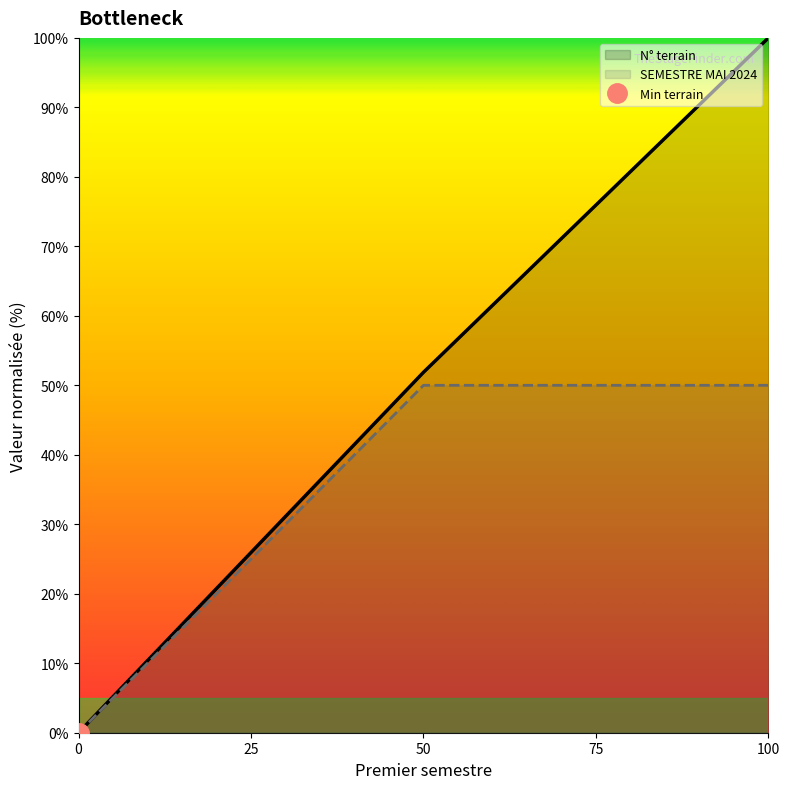

The value of SEMESTRE MAI 2024 at 100 is 19.6. True or false?

False